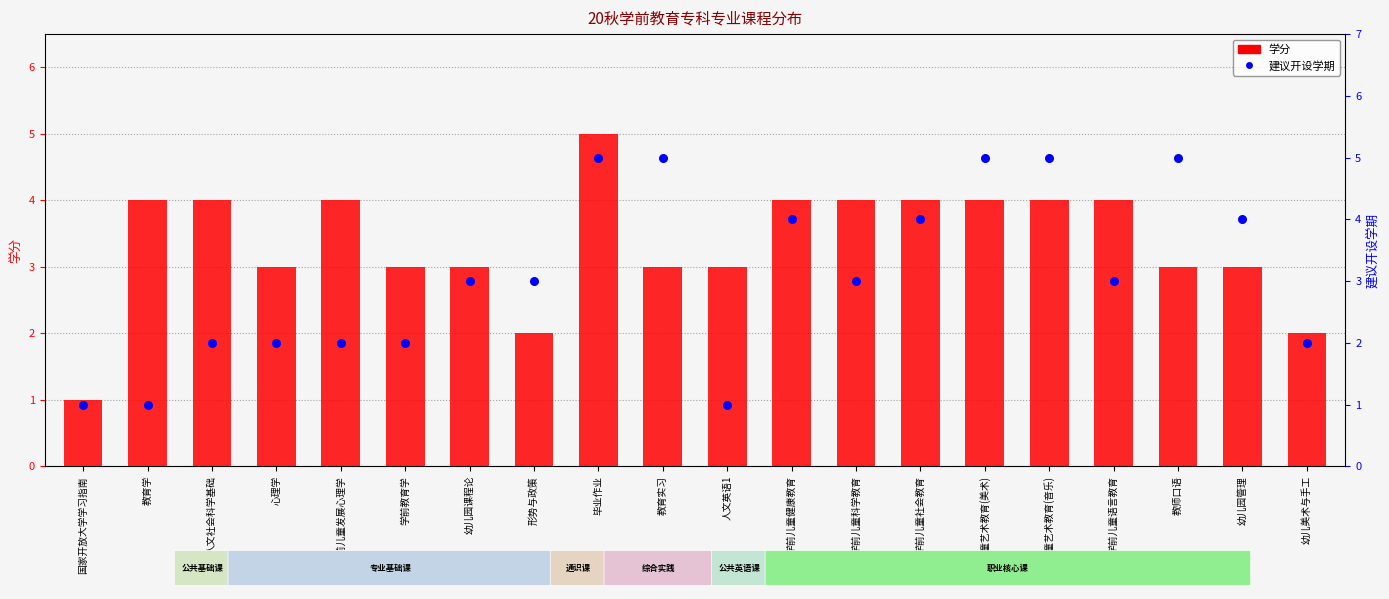

Is the value of 学分 at 学前儿童发展心理学 greater than the value of 建议开设学期 at 学前儿童艺术教育(美术)?

No